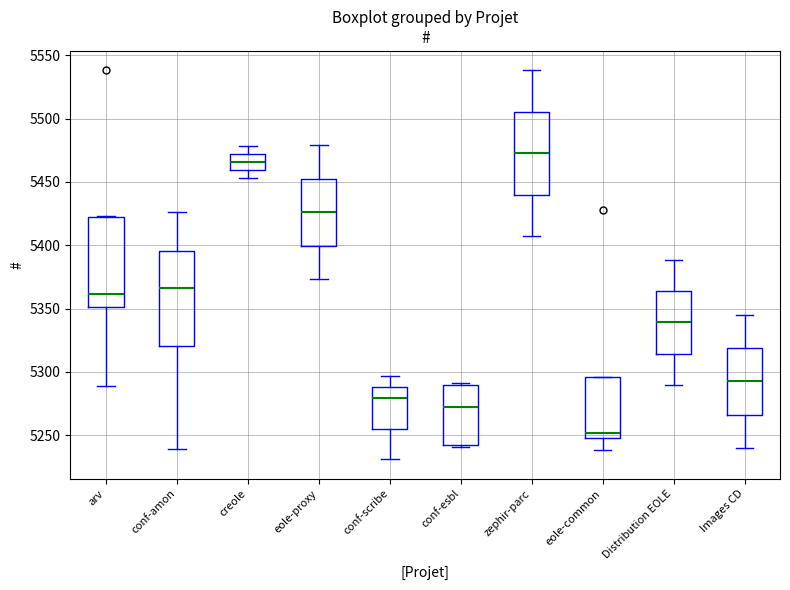

Reading left to right, transcribe this box plot: for each box, give where its median line is, the range the box spans, and where its two whiskers end, as read against the y-axis. The values are not printed on the chart, so give them approximately, as read against the axis.

arv: median 5360, box 5350 to 5420, whiskers 5290 to 5425
conf-amon: median 5365, box 5320 to 5395, whiskers 5240 to 5425
creole: median 5465, box 5460 to 5470, whiskers 5455 to 5480
eole-proxy: median 5425, box 5400 to 5455, whiskers 5375 to 5480
conf-scribe: median 5280, box 5255 to 5290, whiskers 5230 to 5295
conf-esbl: median 5270, box 5240 to 5290, whiskers 5240 to 5290
zephir-parc: median 5475, box 5440 to 5505, whiskers 5405 to 5540
eole-common: median 5250 (just above the box's lower edge), box 5250 to 5295, whiskers 5240 to 5295
Distribution EOLE: median 5340, box 5315 to 5365, whiskers 5290 to 5390
Images CD: median 5295, box 5265 to 5320, whiskers 5240 to 5345